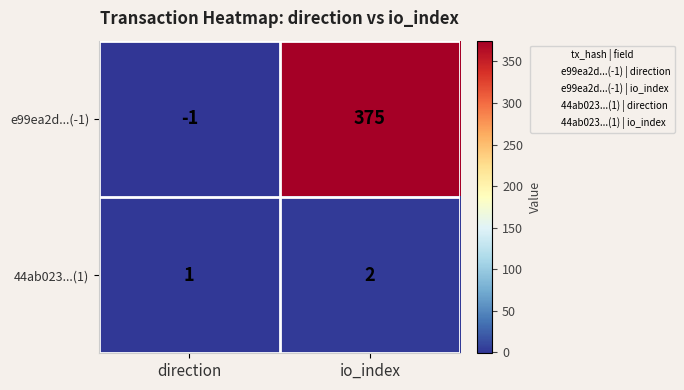

How many categories are shown in the chart?

2